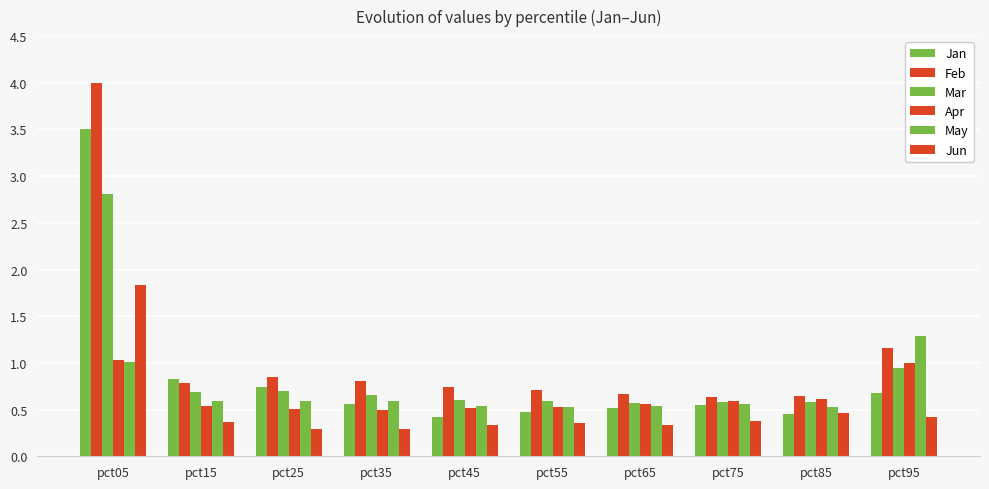

Is the value of Jan at pct05 greater than the value of May at pct45?

Yes